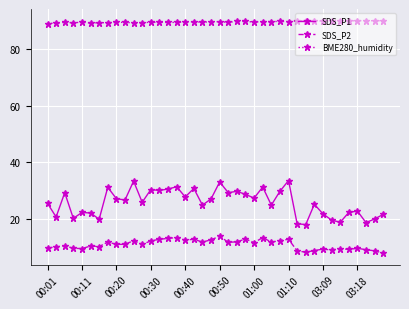

Which series has the largest range (max minus min)?

SDS_P1